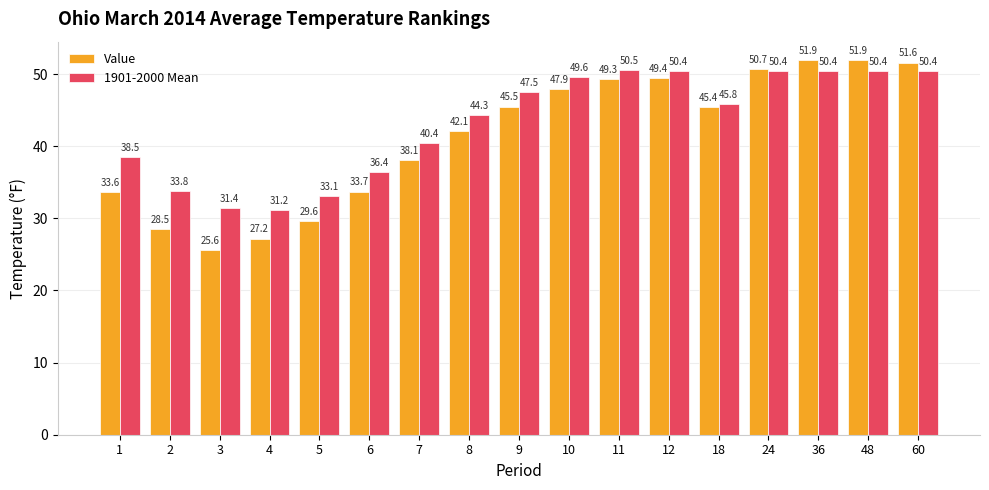

What is the difference between the highest and lowest values at 7?

2.3